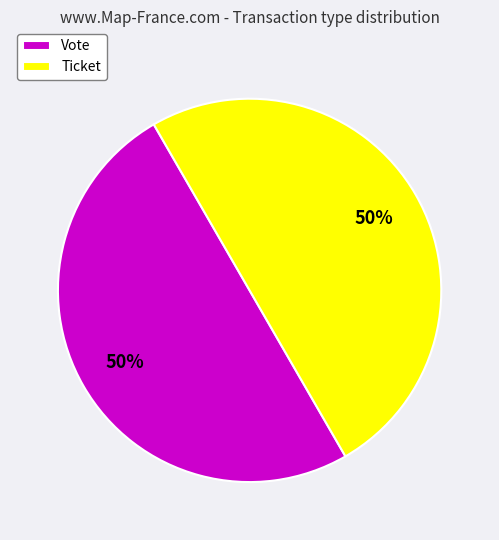

To the nearest percent, what is the average slice percentage?

50%